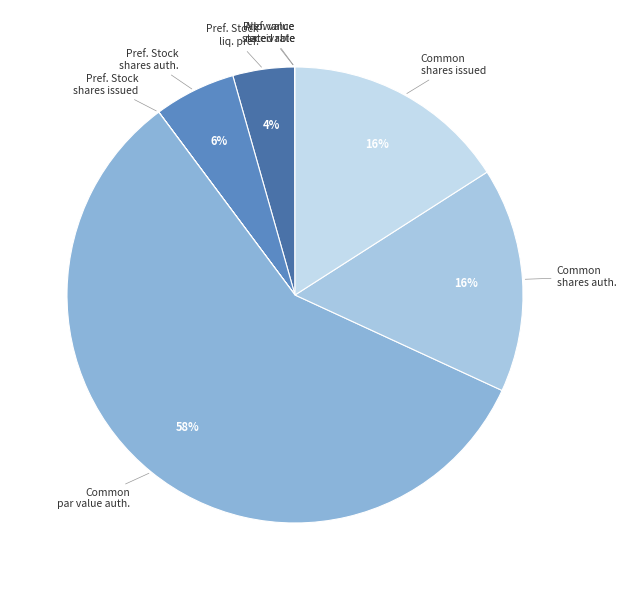

What is the largest slice in the pie chart?

Common par value auth.